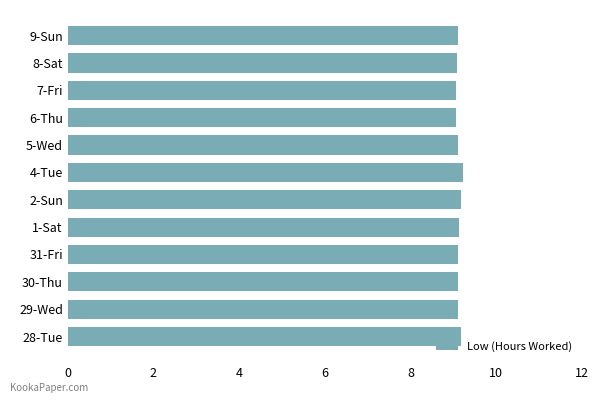

What is the greatest value displayed?

9.2